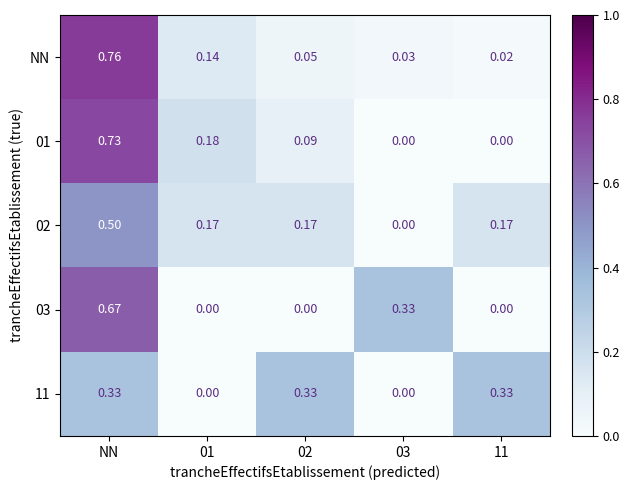

Which series has the widest spread of values?

NN